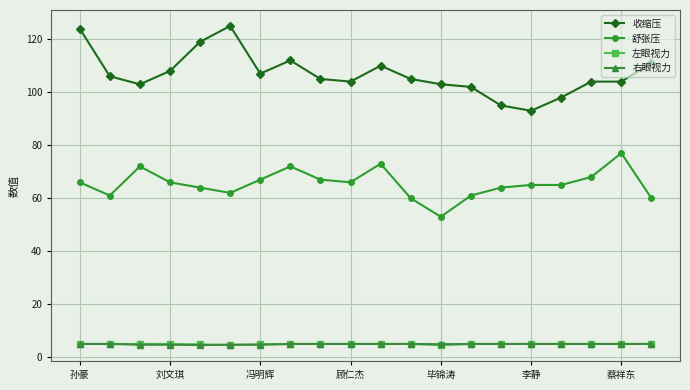

What are all the series names shown in the legend?

收缩压, 舒张压, 左眼视力, 右眼视力